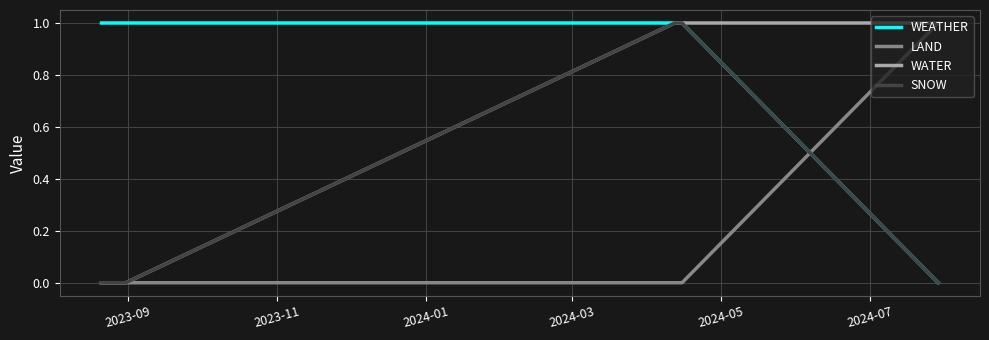

List the series in order of their overall mean, lowest first.

LAND, SNOW, WATER, WEATHER